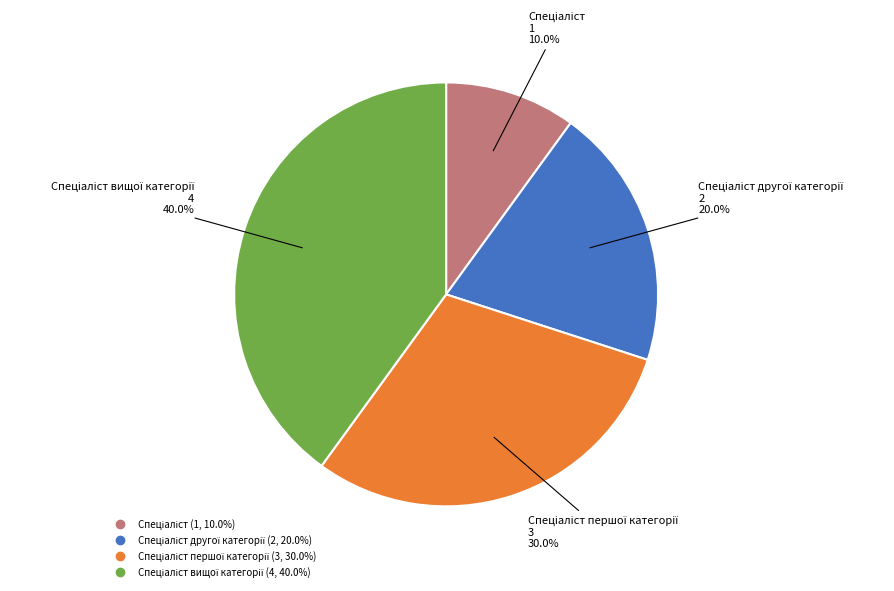

To the nearest percent, what is the difference between the largest and smallest slice percentages?

30%